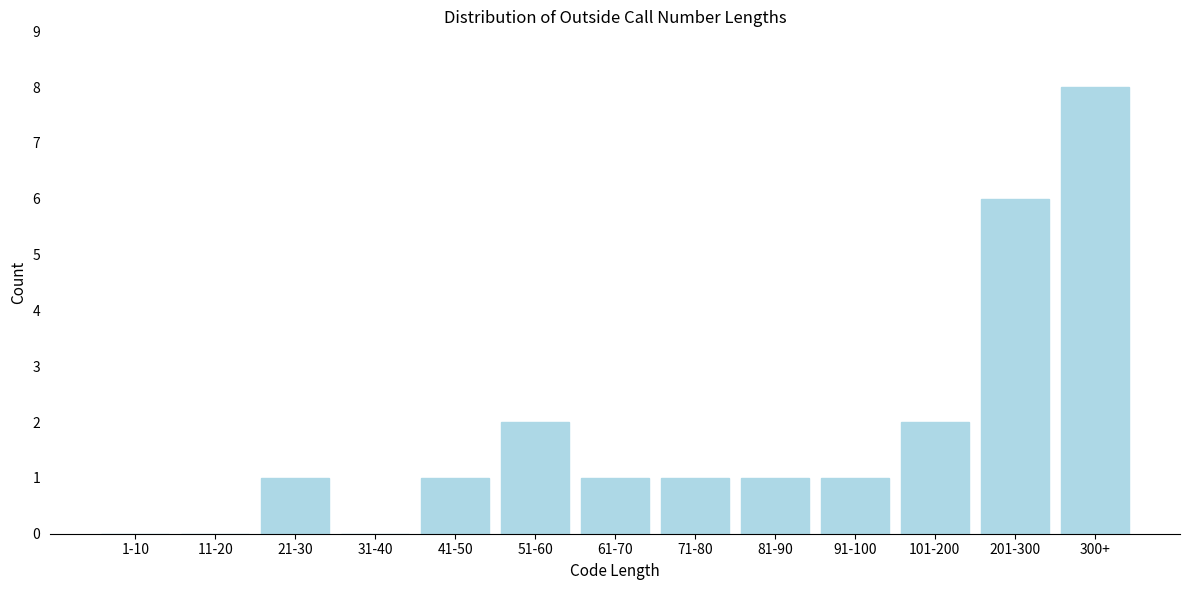

Reading right to left, extract all data points from this chart.

300+=8	201-300=6	101-200=2	91-100=1	81-90=1	71-80=1	61-70=1	51-60=2	41-50=1	31-40=0	21-30=1	11-20=0	1-10=0